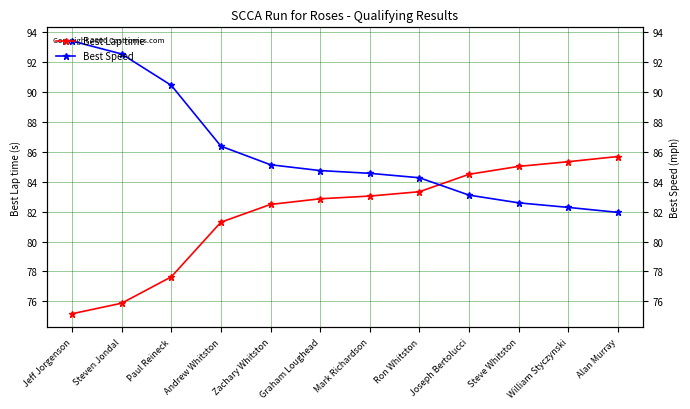

The value of Best Speed at Graham Loughead is 122.2. True or false?

False